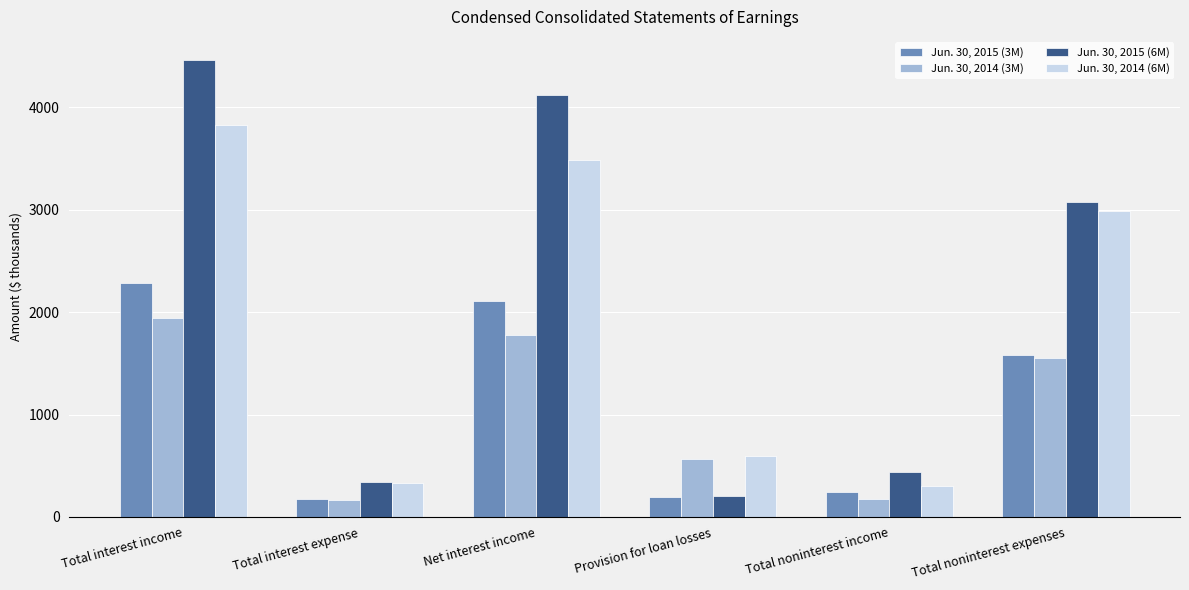

What is the difference between the highest and lowest values at Total noninterest income?

264